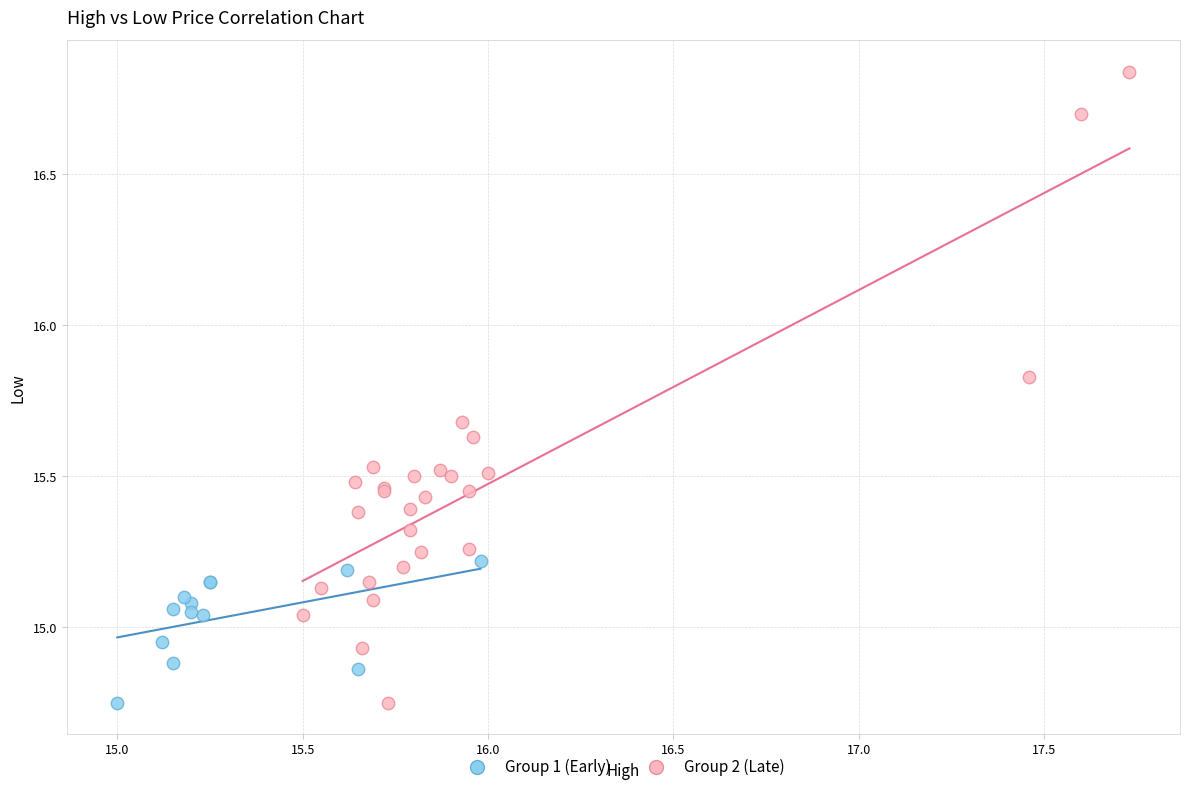

Which series contains the highest Y value?

Group 2 (Late)